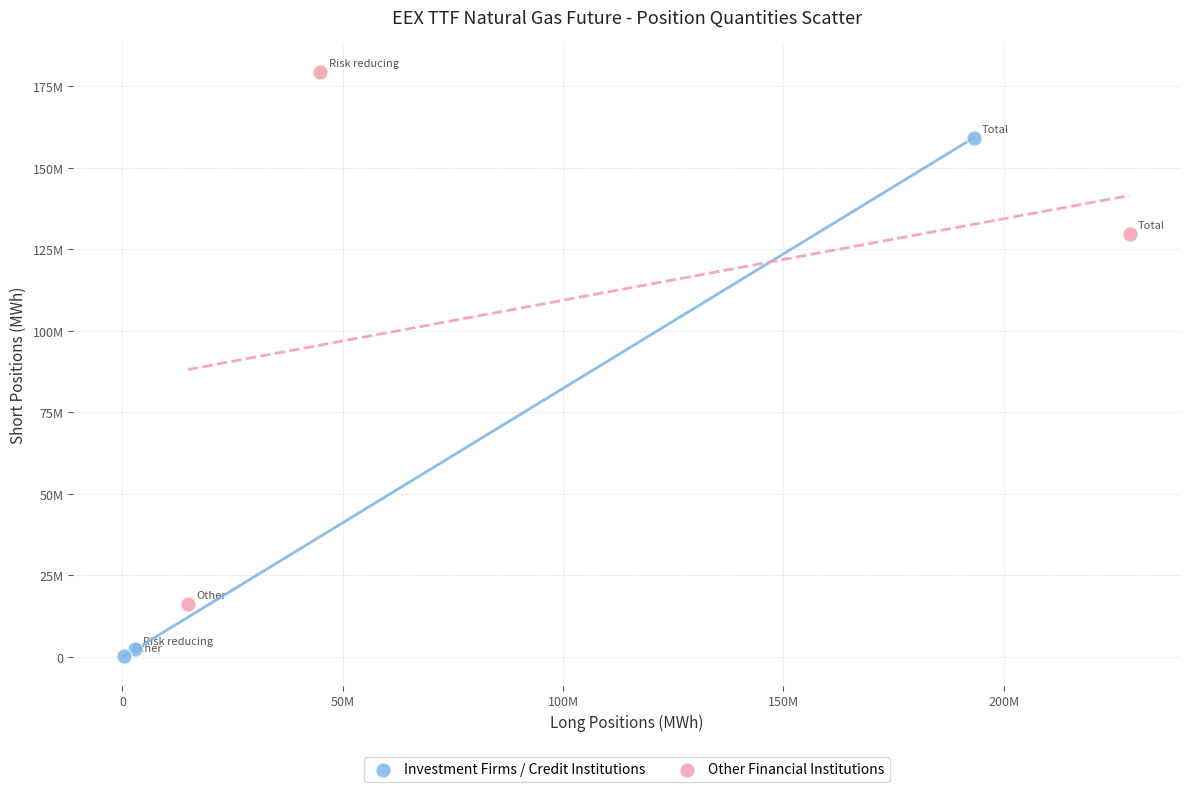

What are all the series names shown in the legend?

Investment Firms / Credit Institutions, Other Financial Institutions